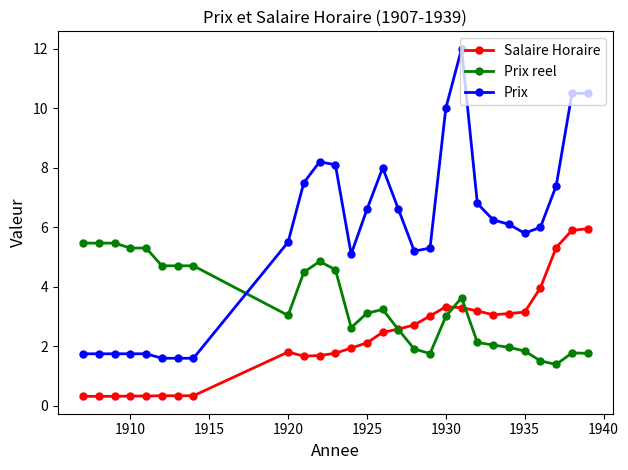

Is this an area chart (filled region under the line)?

No